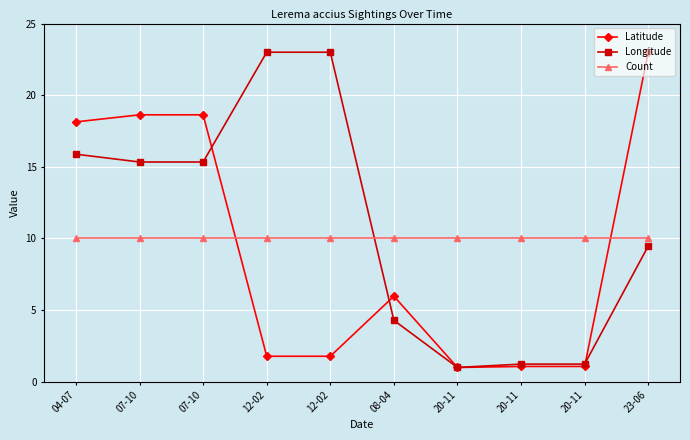

The value of Count at 04-07 is 10.0. True or false?

True